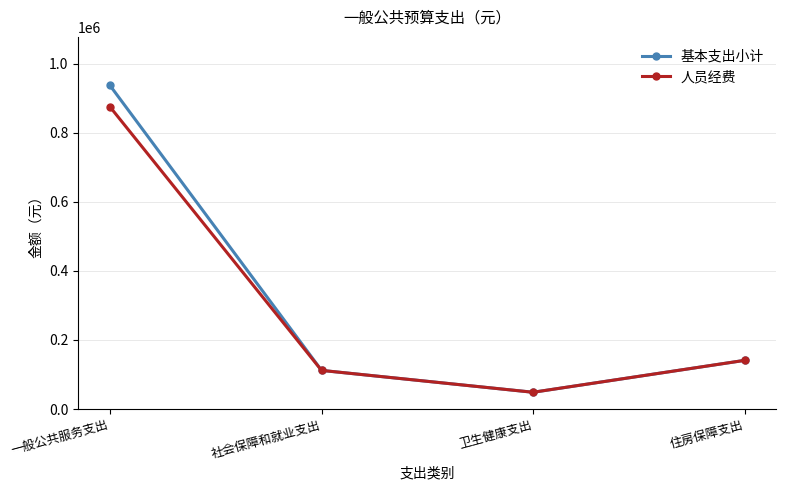

Is the value of 基本支出小计 at 卫生健康支出 greater than the value of 人员经费 at 一般公共服务支出?

No